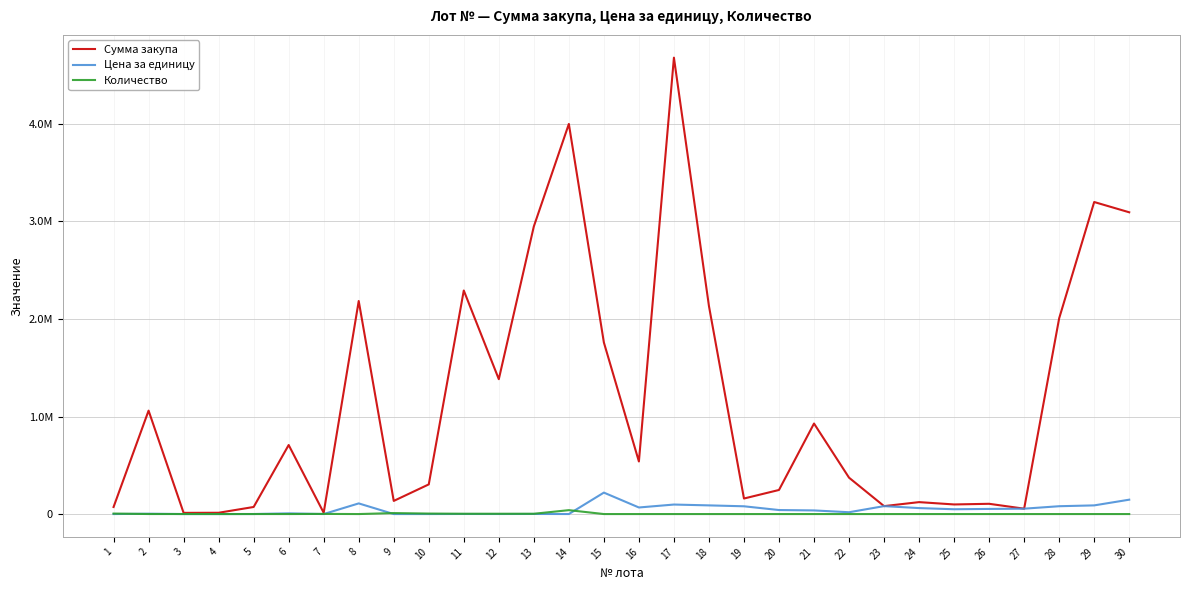

Is this an area chart (filled region under the line)?

No